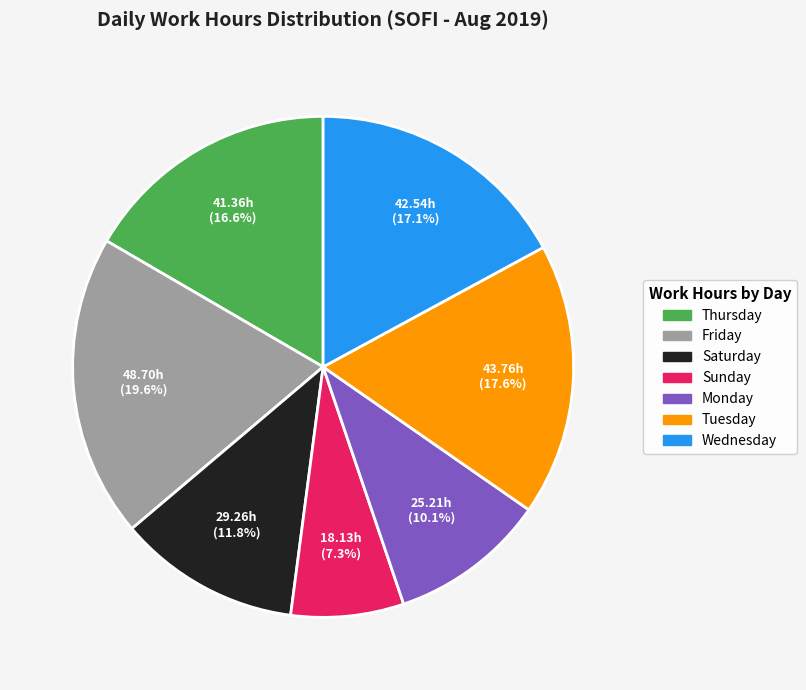

How many slices are in this pie chart?

7